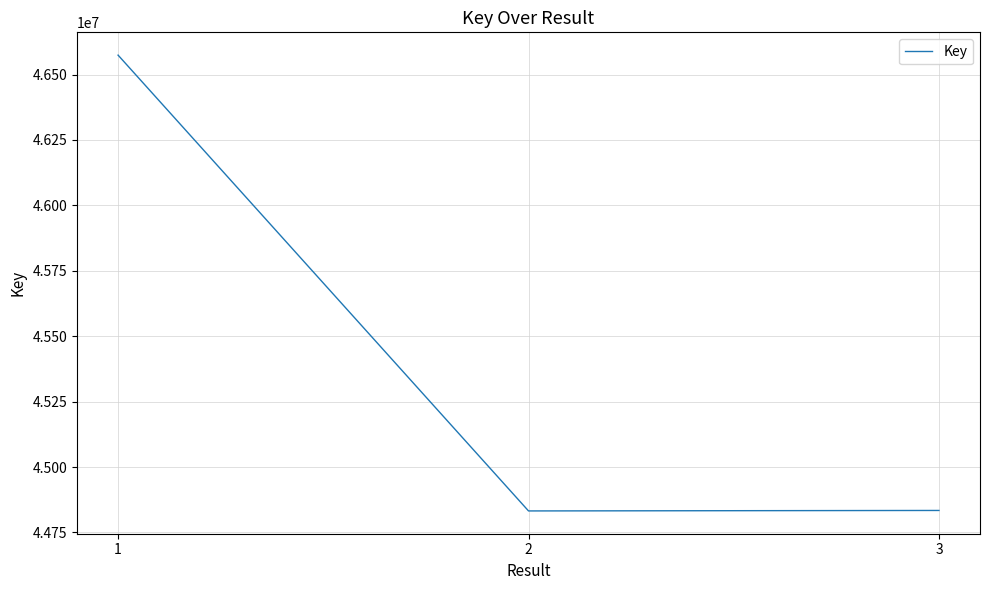

How many lines are shown in the chart?

1